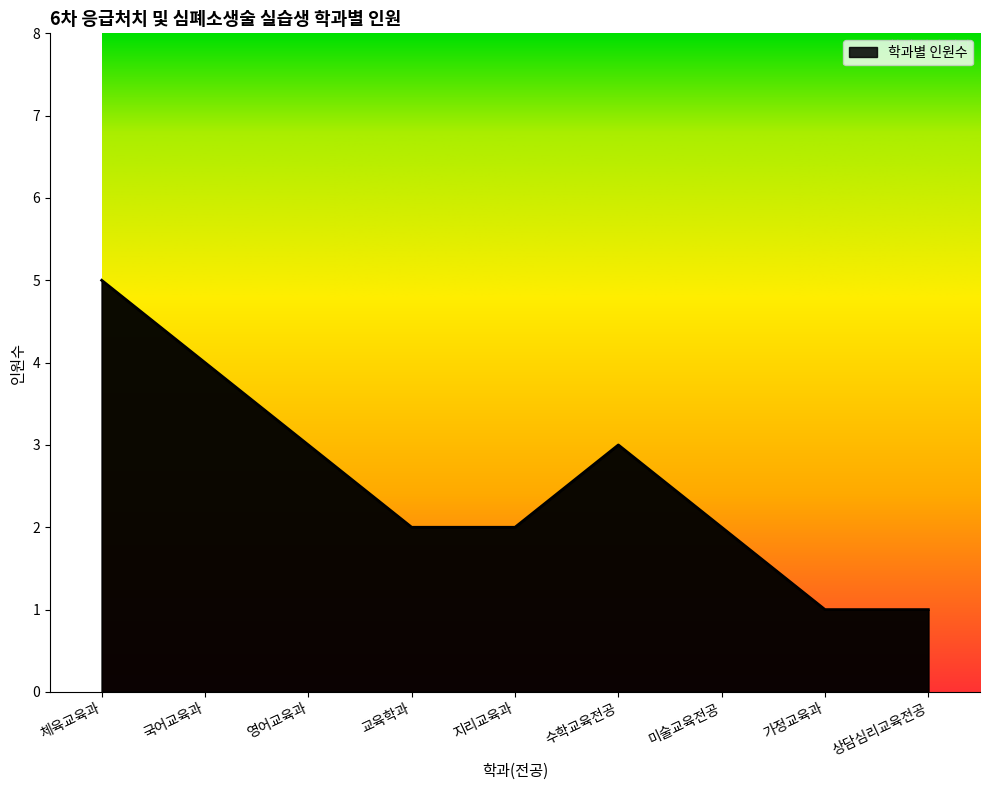

What is the difference between the values at 지리교육과 and 체육교육과?

3